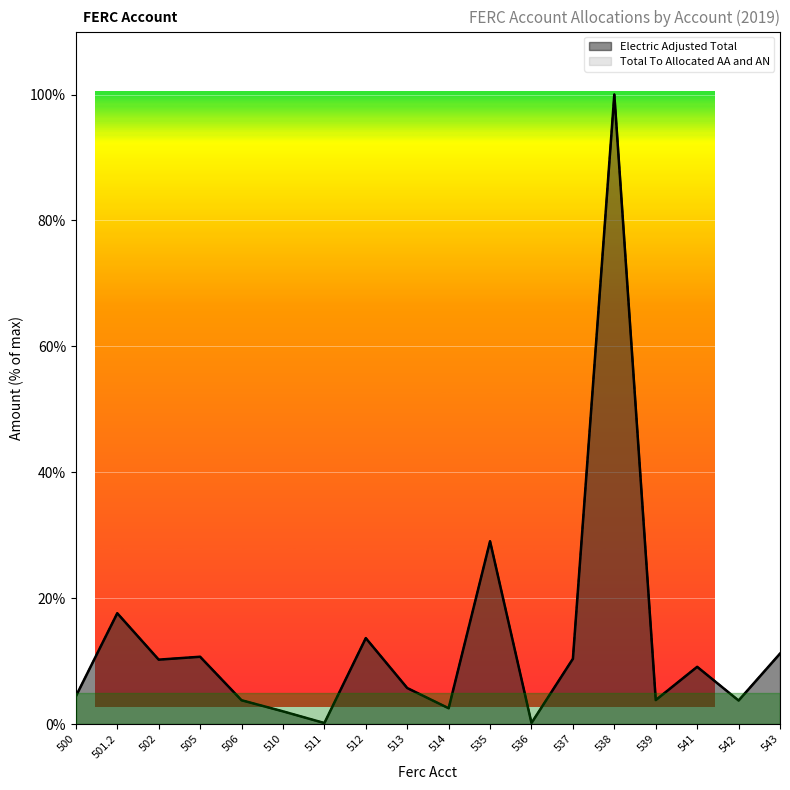

What is the sum of all Electric Adjusted Total values?

238.1